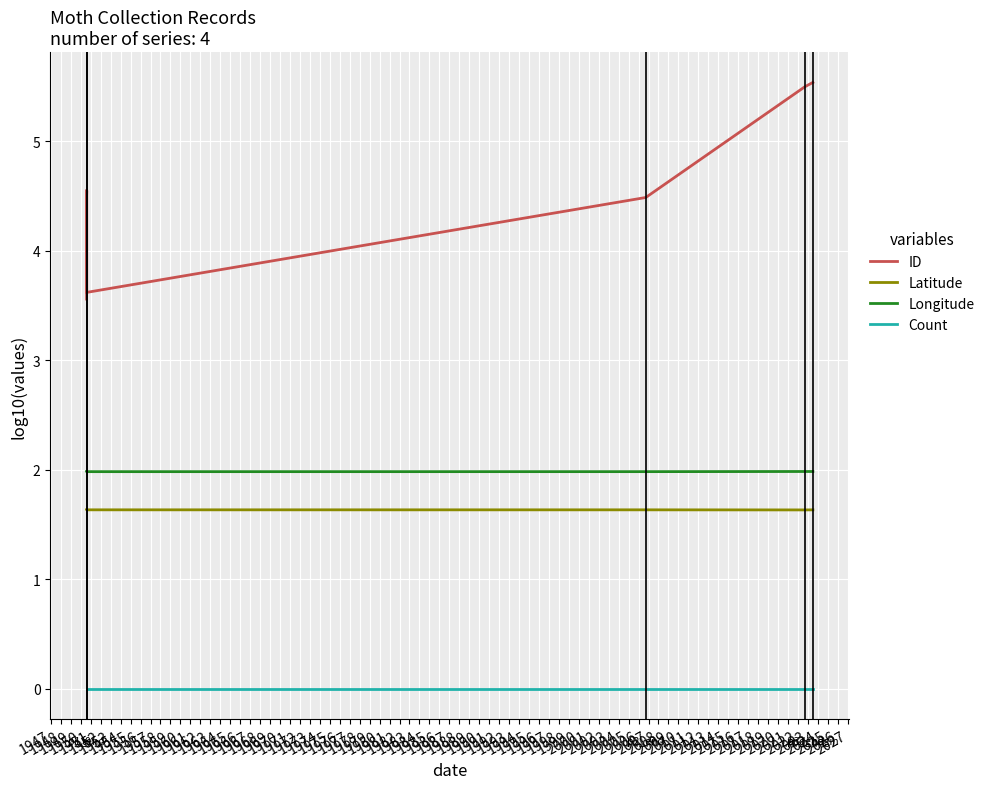

Reading left to right, extract all data points from this chart.

ID: 3.6	3.6	4.5	4.5	4.6	3.6	4.5	5.5	5.5
Latitude: 1.6	1.6	1.6	1.6	1.6	1.6	1.6	1.6	1.6
Longitude: 2.0	2.0	2.0	2.0	2.0	2.0	2.0	2.0	2.0
Count: 0.0	0.0	0.0	0.0	0.0	0.0	0.0	0.0	0.0